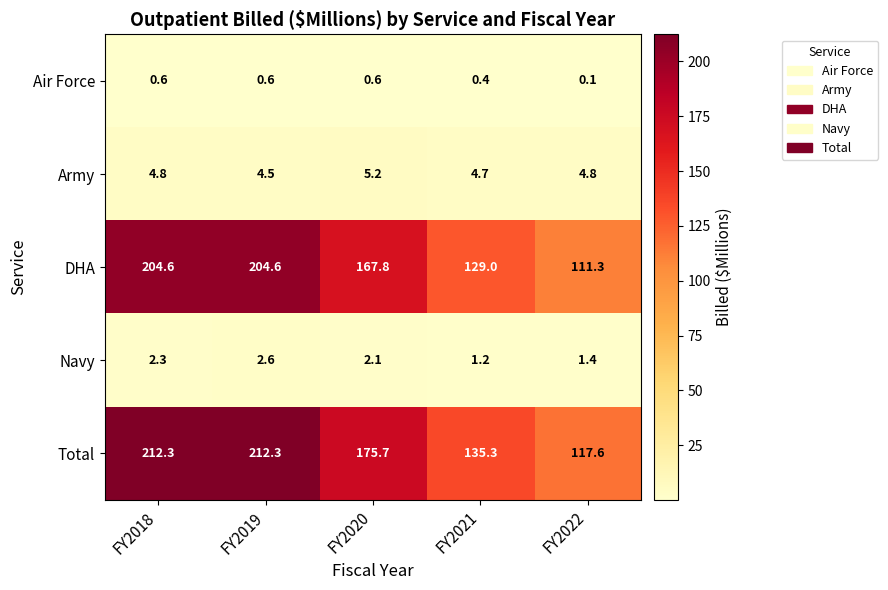

Which category has the lowest value across all series?

FY2022